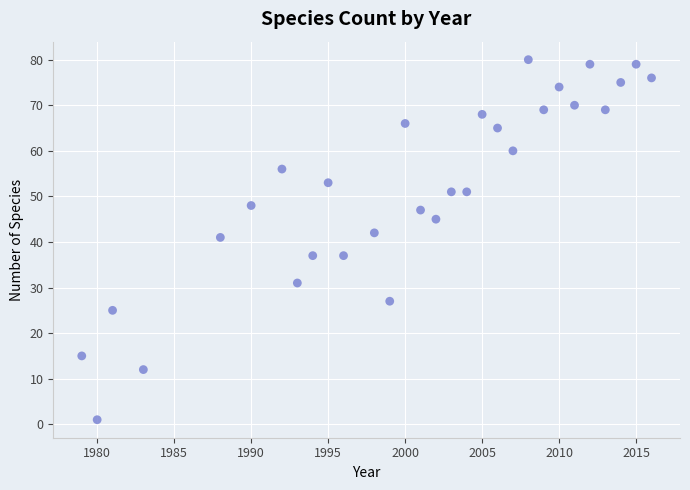

What Y value in the scatter plot is closest to 40?

41